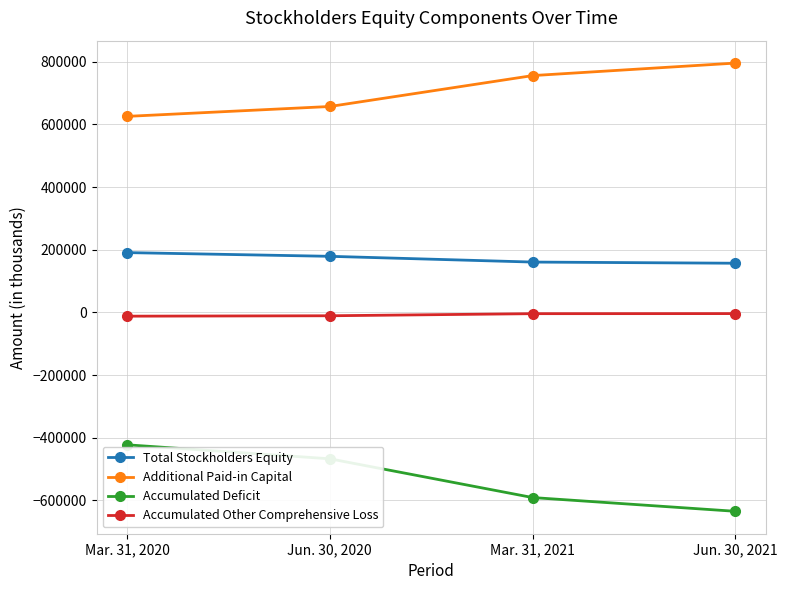

True or false: Additional Paid-in Capital has more than 1 interior local peaks.

False